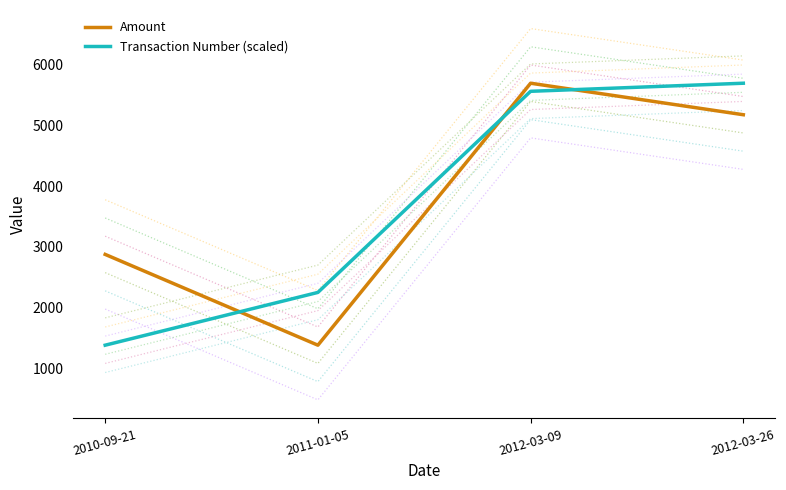

Reading left to right, list all the values displayed in this chart.

Amount: 2875.0	1380.0	5694.0	5175.0
Transaction Number (scaled): 1380.0	2249.0	5560.9	5694.0